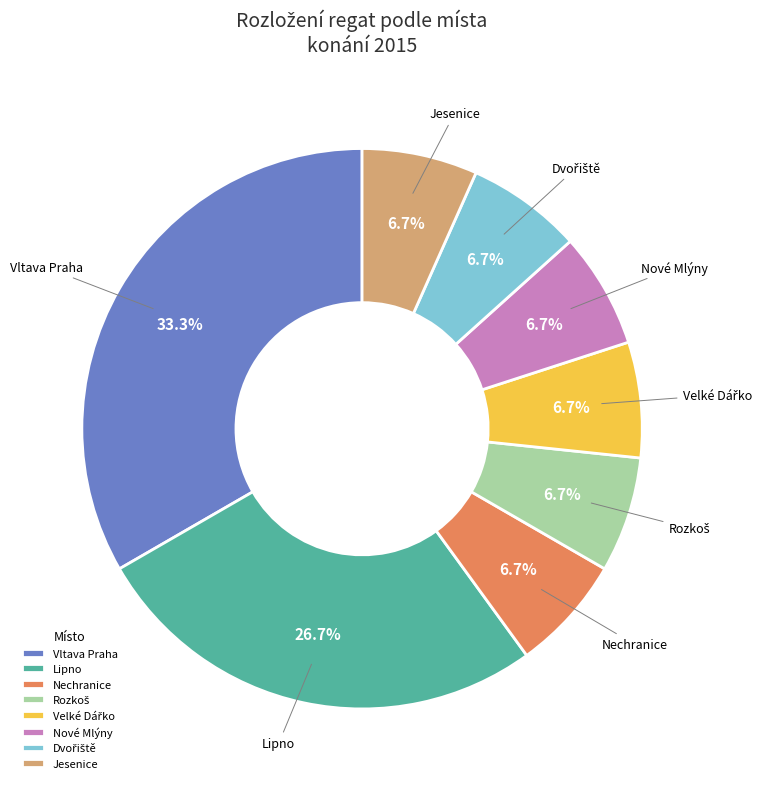

Do Nové Mlýny and Jesenice together represent more than half of the pie?

No